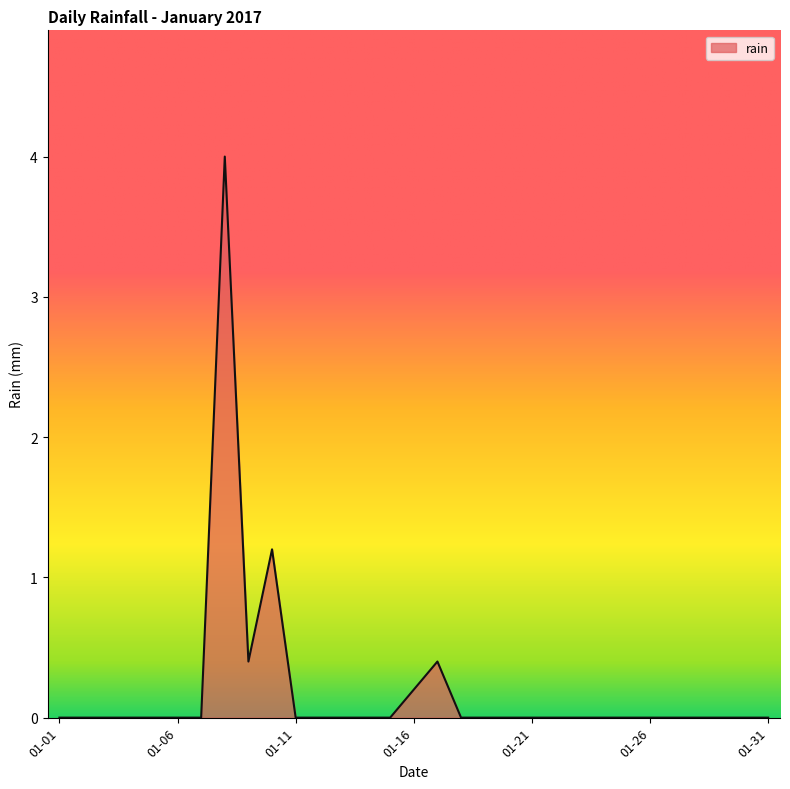

What is the maximum value shown in the chart?

4.0